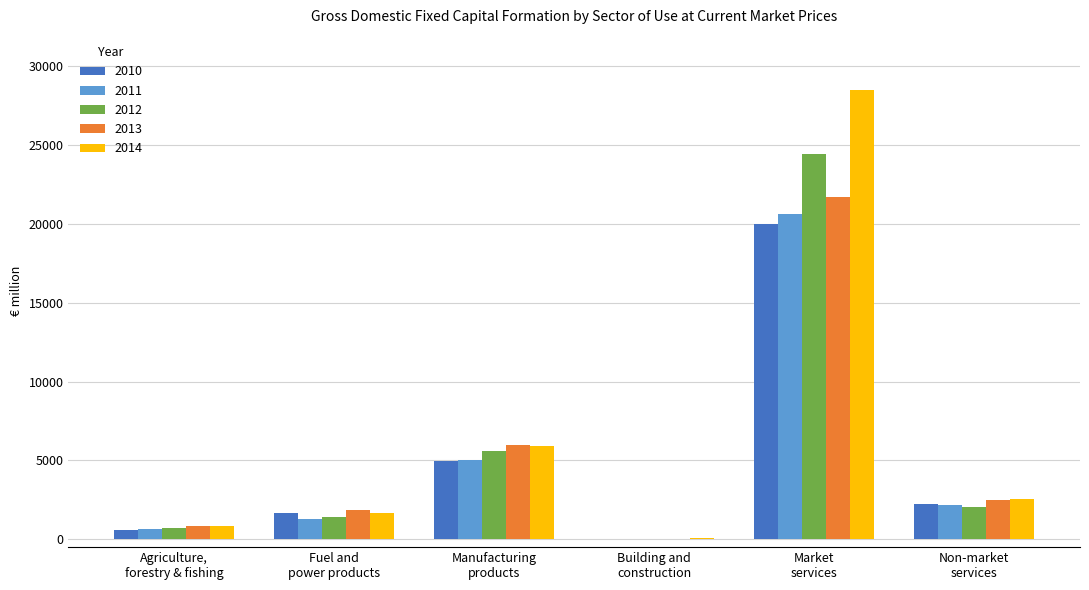

What is the maximum value for 2013?

21694.0